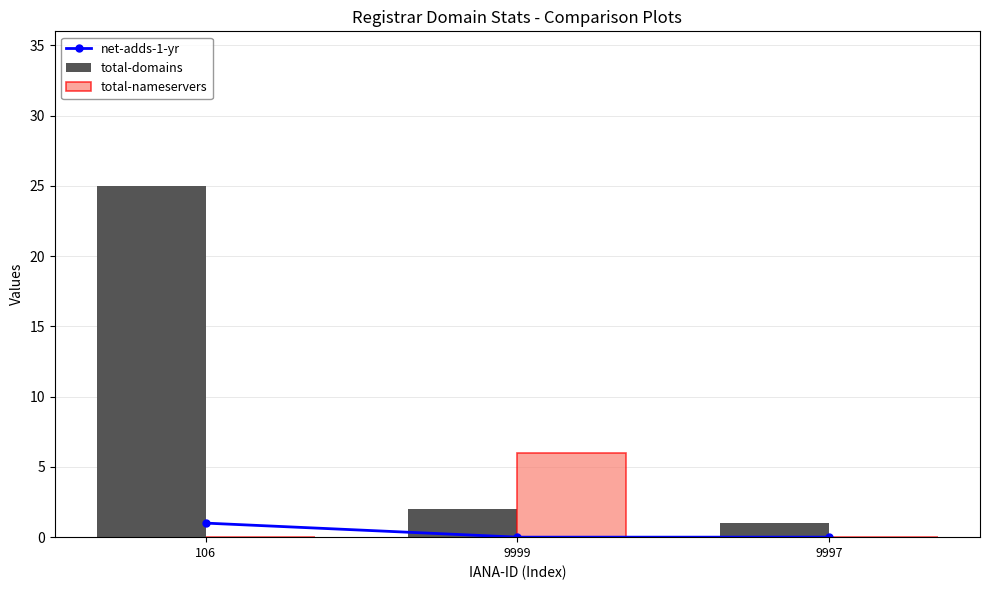

What is the average value of the total-domains series?

9